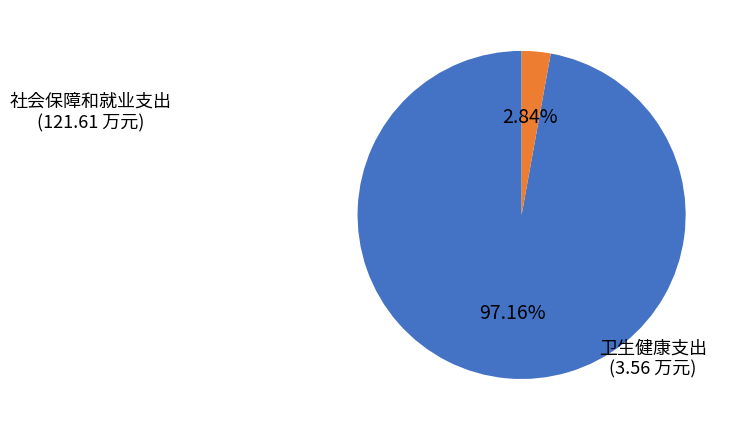

To the nearest percent, what is the difference between the 卫生健康支出 and 社会保障和就业支出 slice percentages?

94%